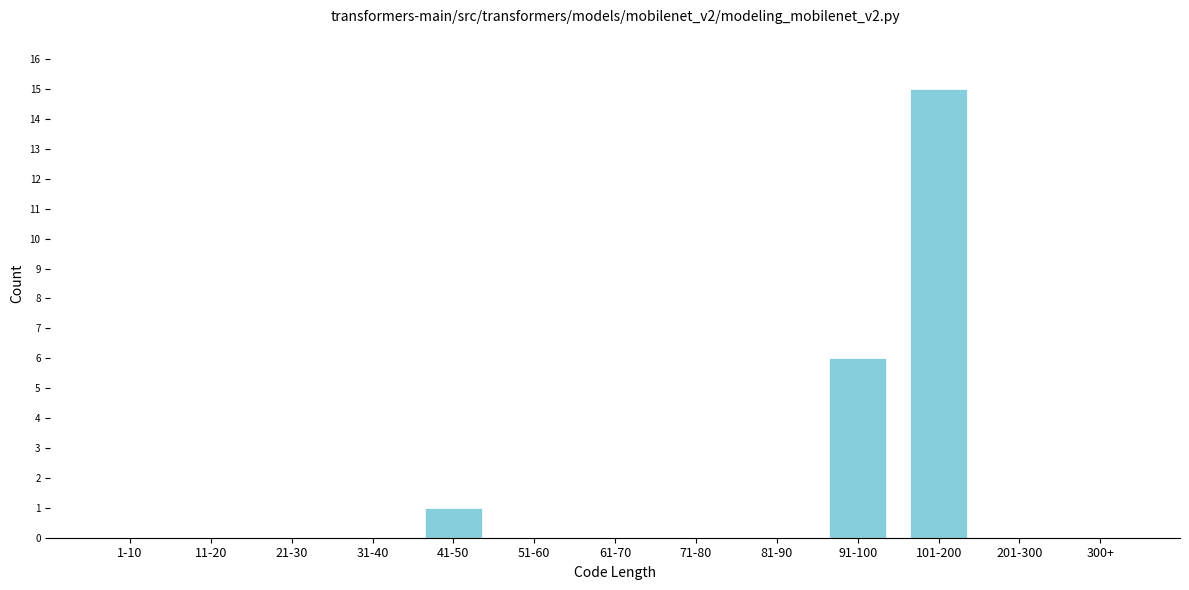

Reading left to right, what are all the values shown in this chart?

1-10=0	11-20=0	21-30=0	31-40=0	41-50=1	51-60=0	61-70=0	71-80=0	81-90=0	91-100=6	101-200=15	201-300=0	300+=0